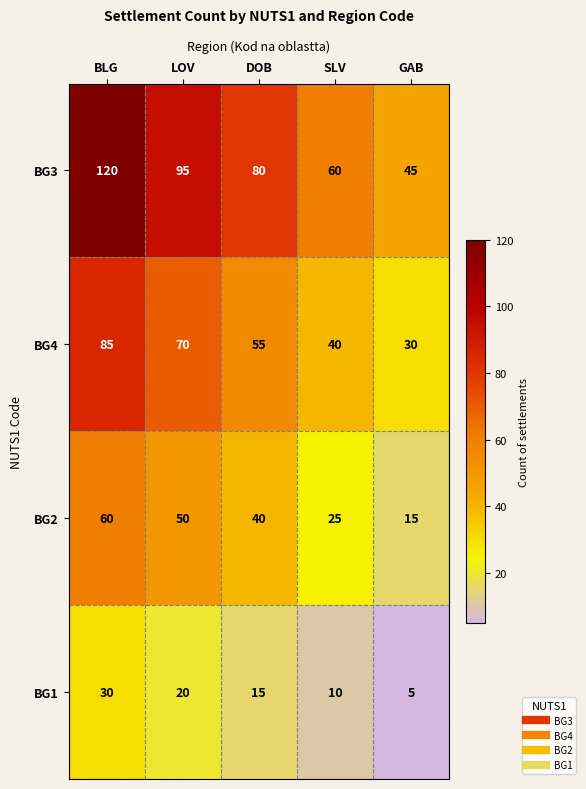

The value of BG2 at SLV is 14. True or false?

False